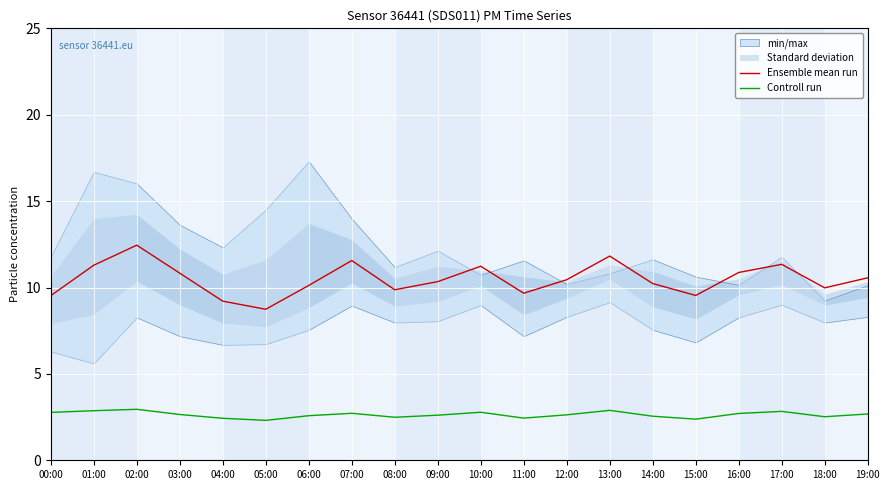

The Controll run series shows 2.6 at 06:00. True or false?

True